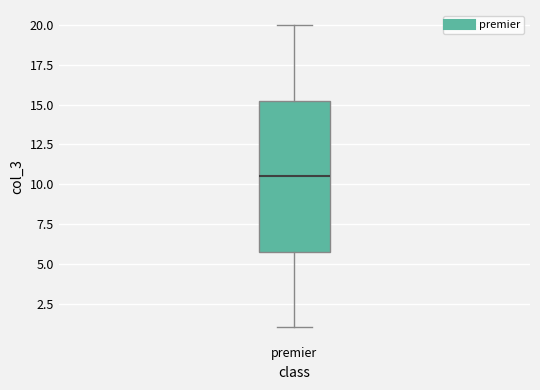

Where does the lower whisker of the box for premier end on the y-axis? The values are not printed on the chart, so give them approximately, as read against the axis.

1.0